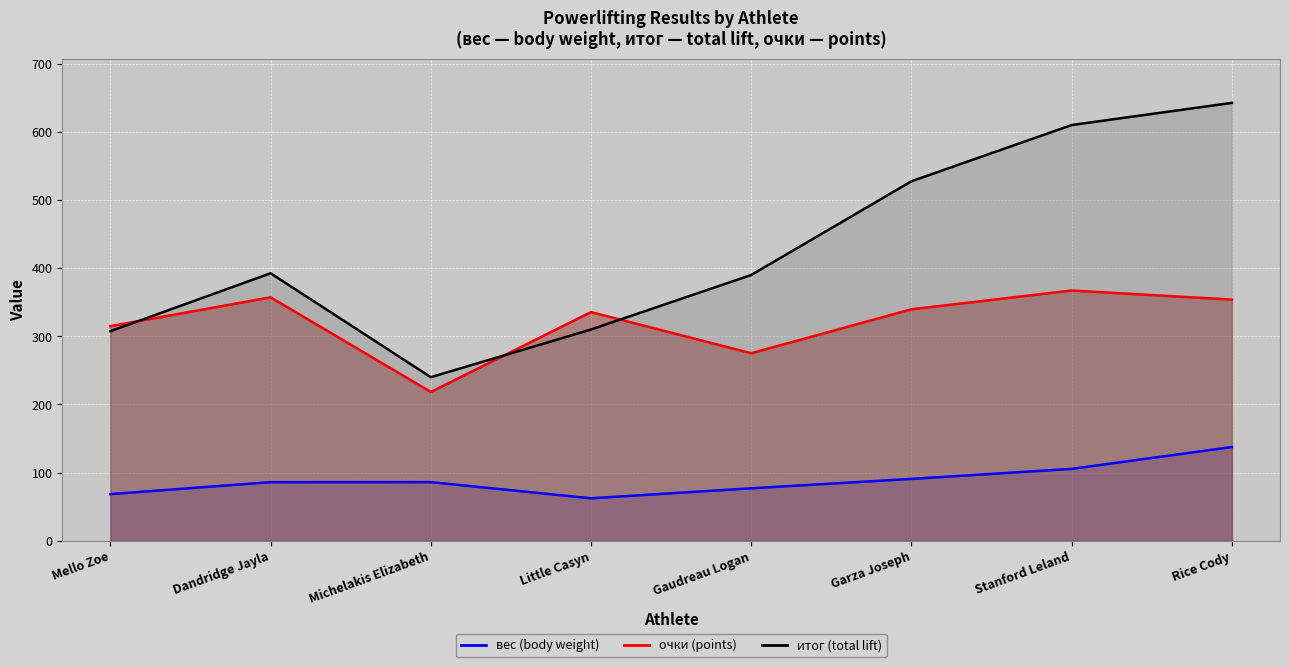

Is the value of вес (line) at Garza Joseph greater than the value of итог (line) at Rice Cody?

No